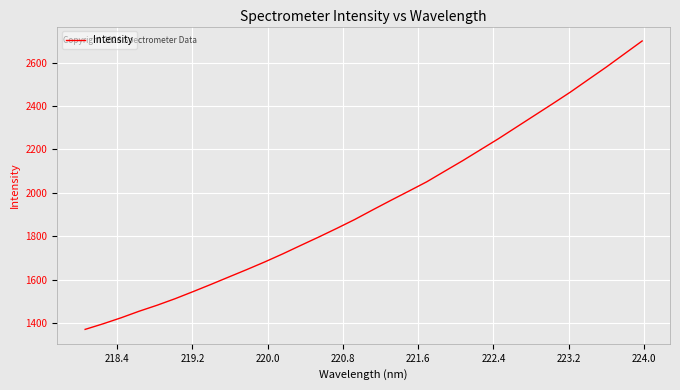

What is the maximum value shown in the chart?

2699.9